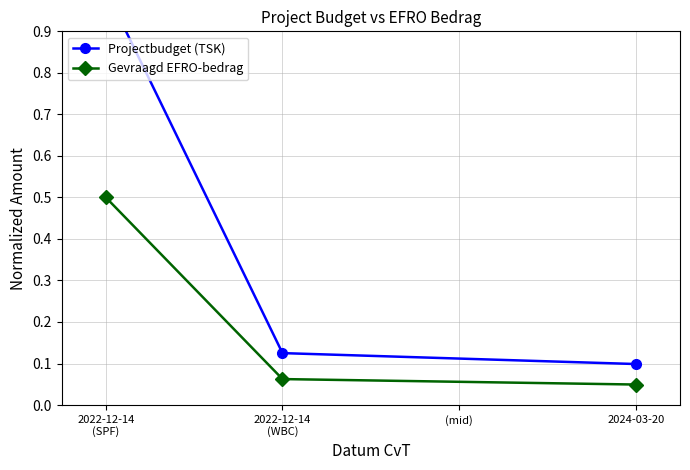

Reading left to right, what are all the values shown in this chart?

Projectbudget (TSK): 1.0	0.1	0.1
Gevraagd EFRO-bedrag: 0.5	0.1	0.0